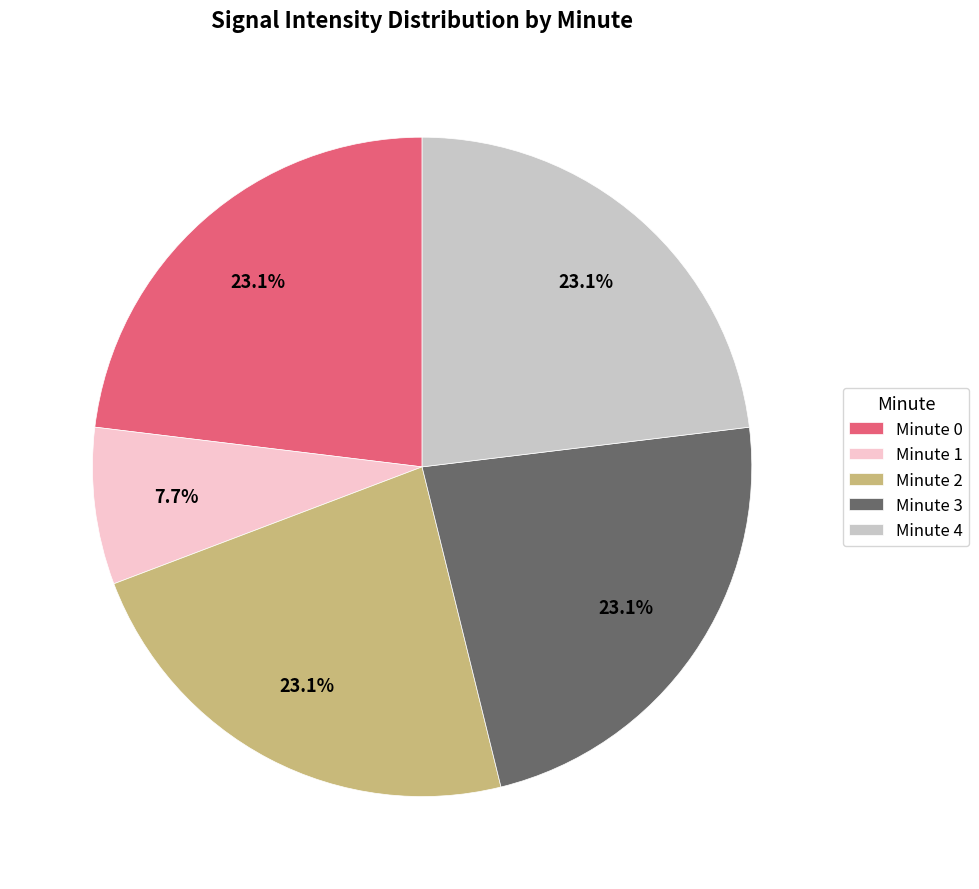

Which has a higher value, Minute 1 or Minute 4?

Minute 4